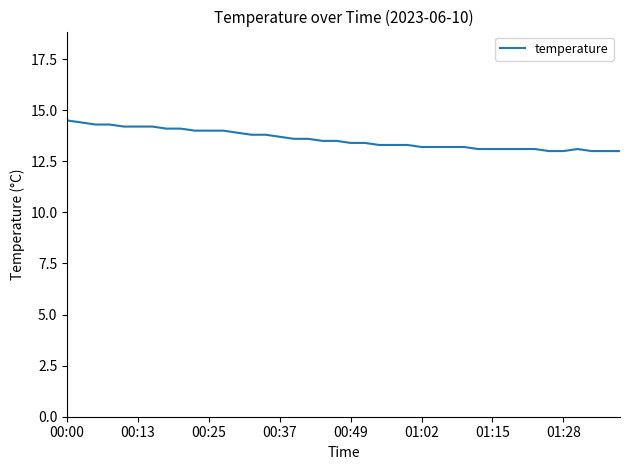

What is the smallest value displayed?

13.0